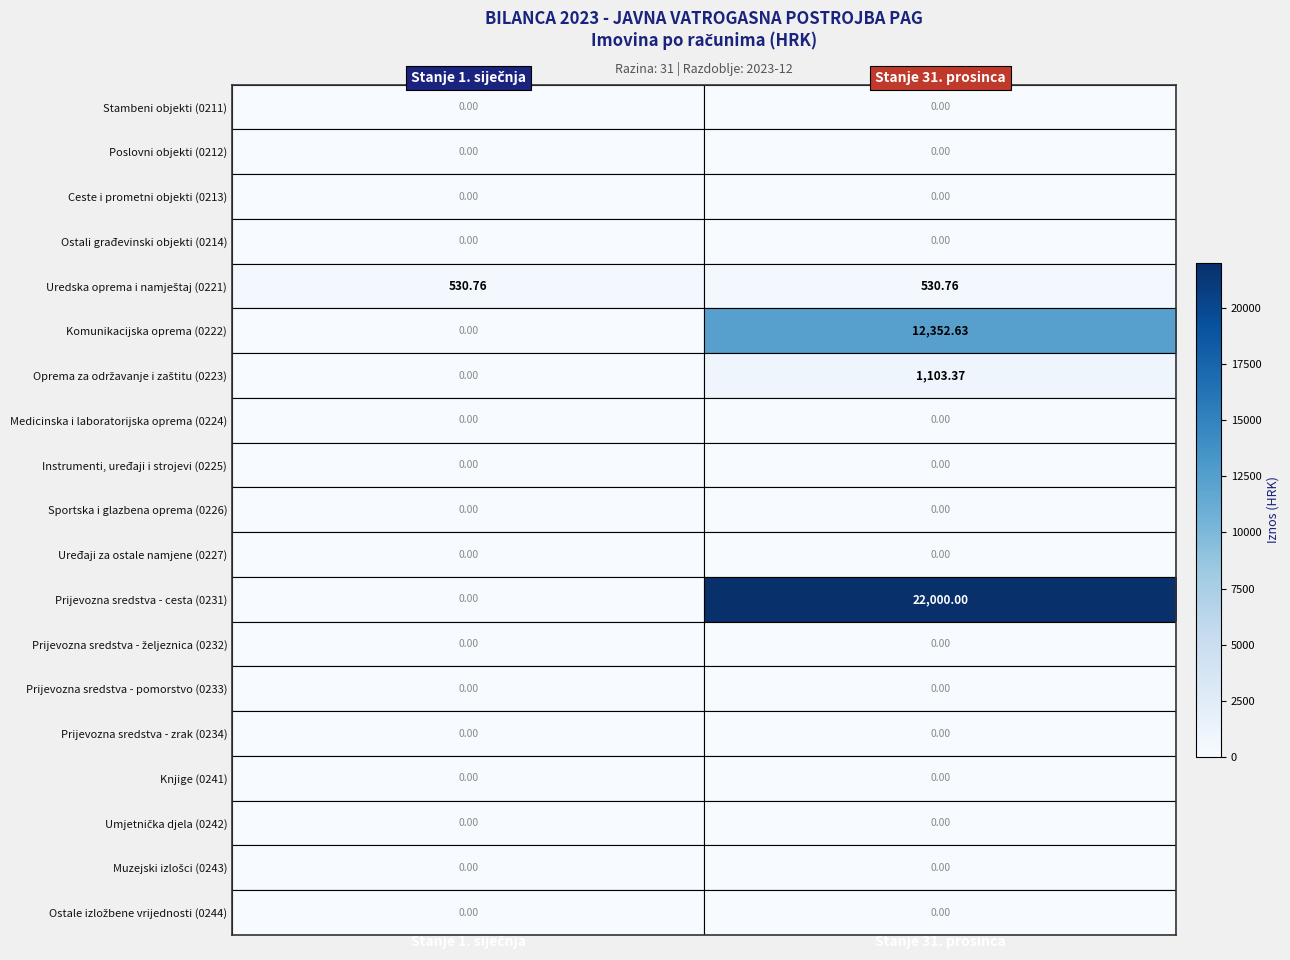

Between Stanje 31. prosinca and Stanje 1. siječnja, which is larger?

Stanje 31. prosinca